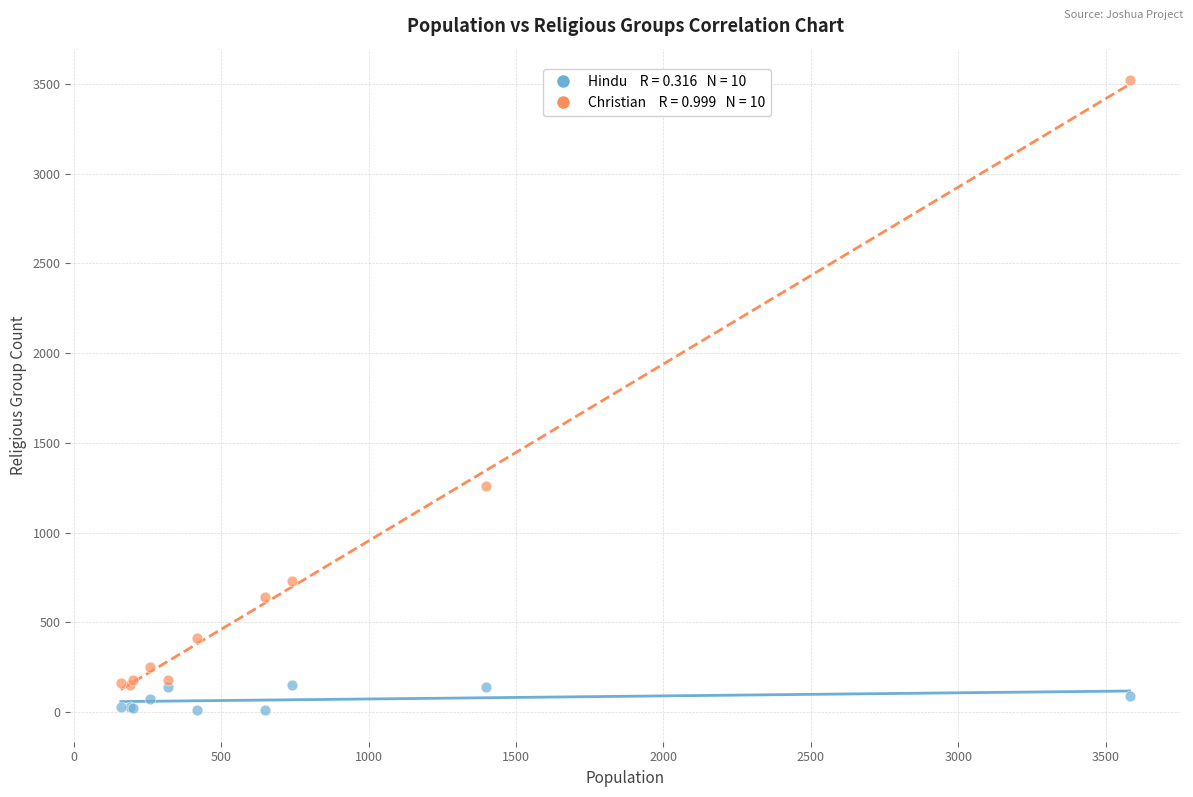

Across all series, what Y value is closest to 1765?

1260